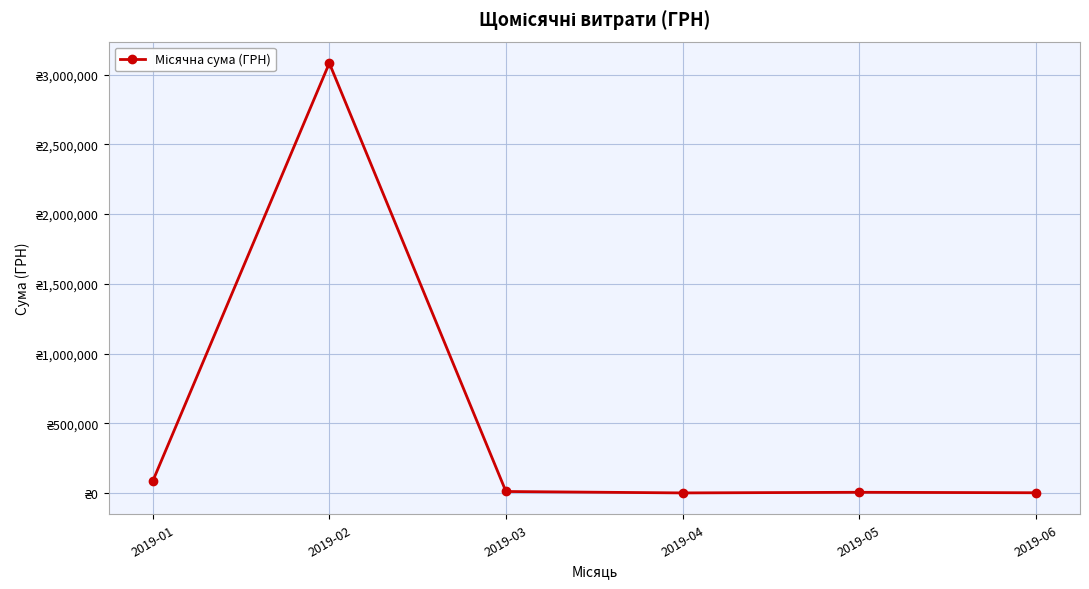

Is this an area chart (filled region under the line)?

No